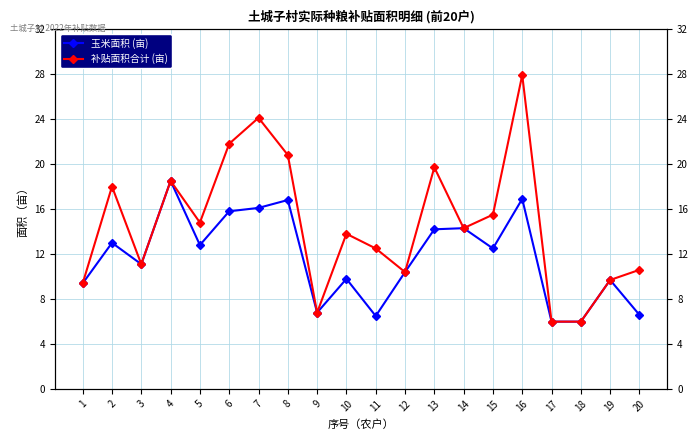

What is the value of the 玉米面积 (亩) point at the 13th from the left?

14.2